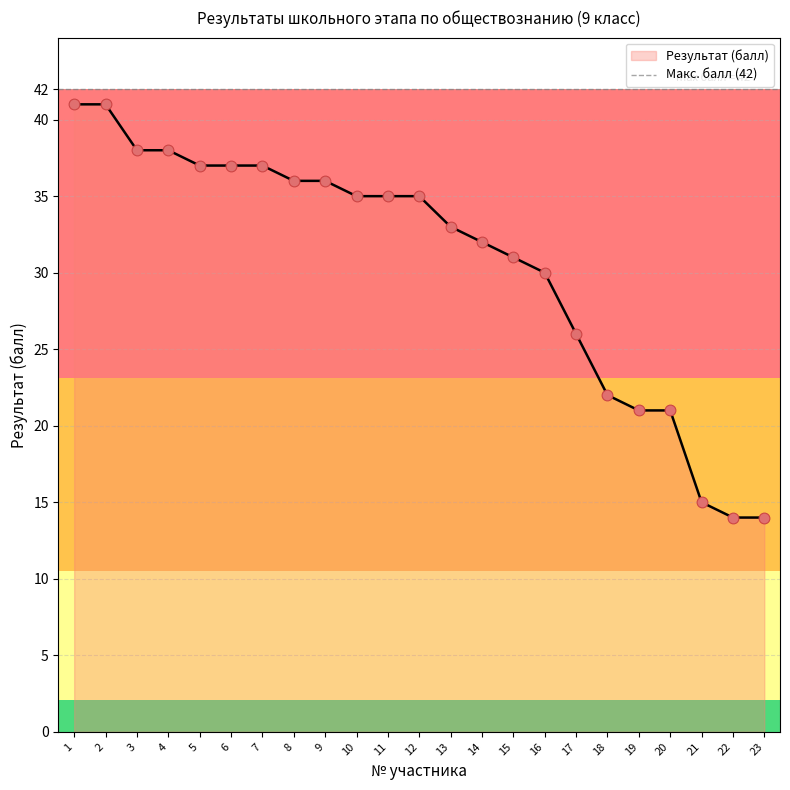

What is the change in value from 18 to 20?

-1